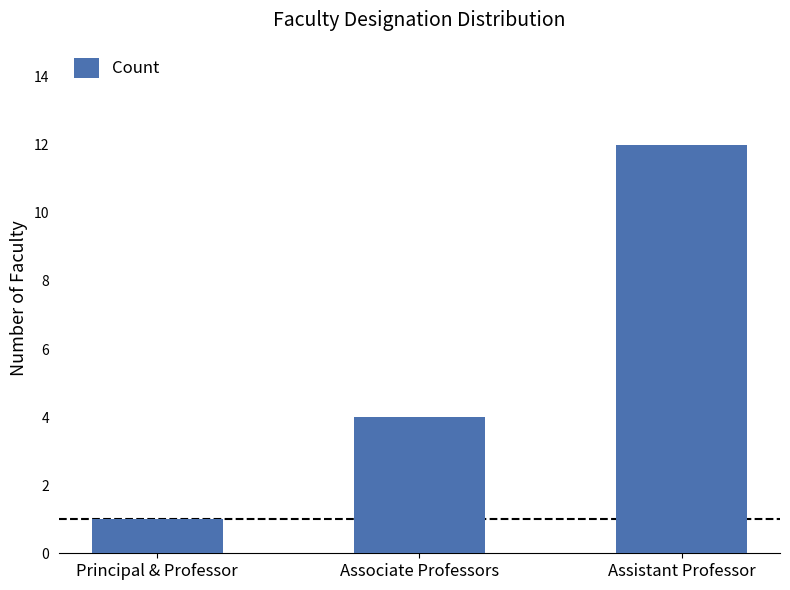

How many distinct data groups are displayed?

1